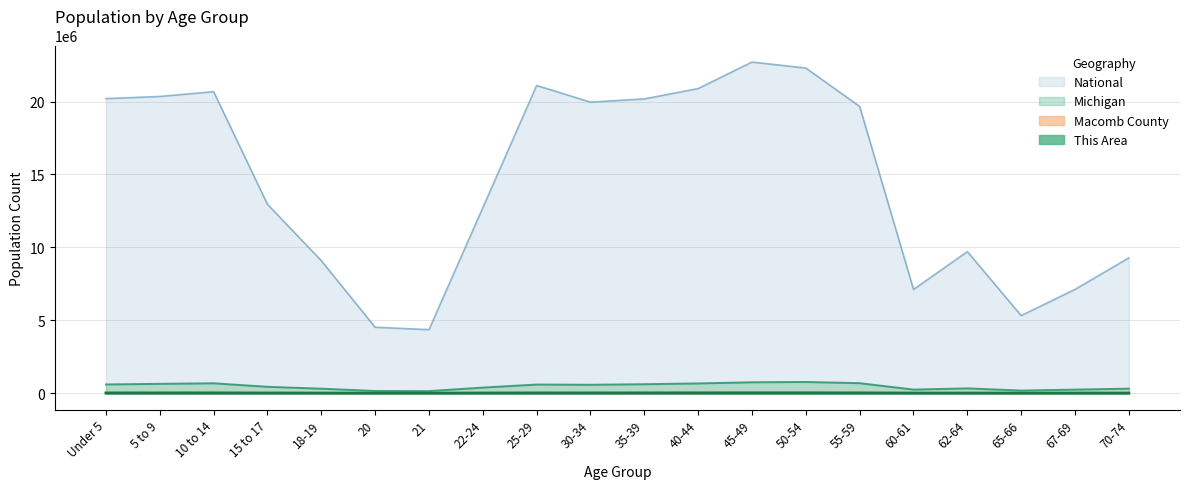

The value of National at 67-69 is 7115361.0. True or false?

True